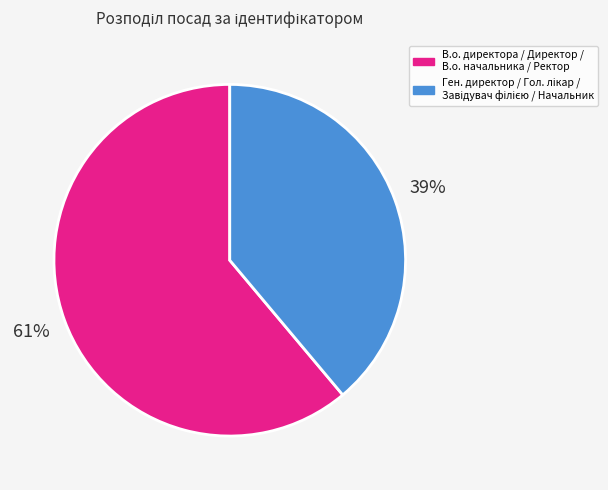

Is there a majority slice in this chart?

Yes